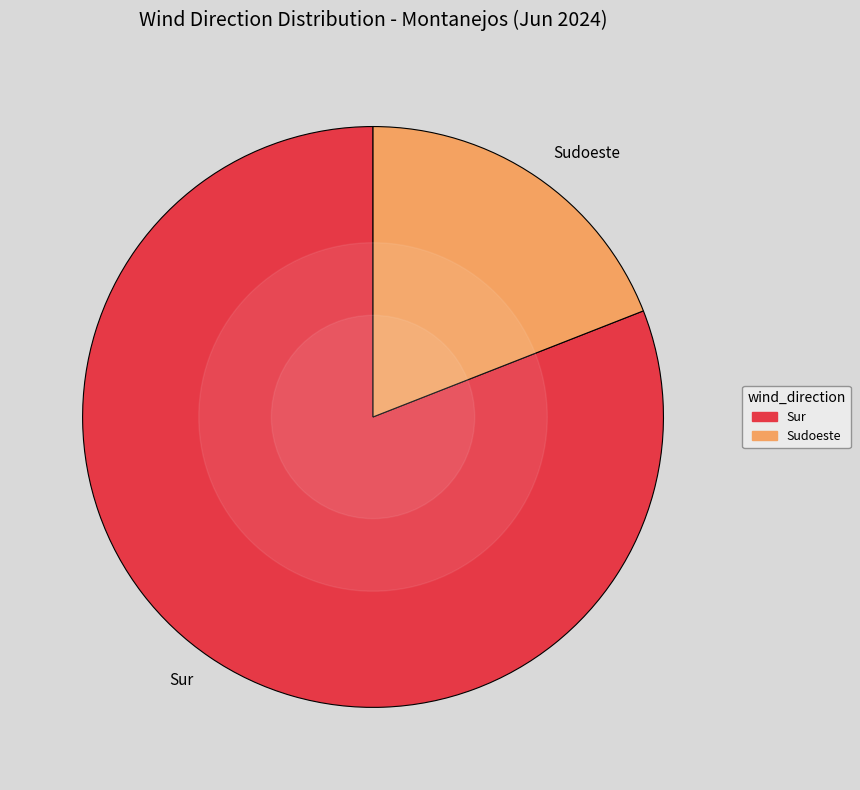

Which slice is the largest?

Sur